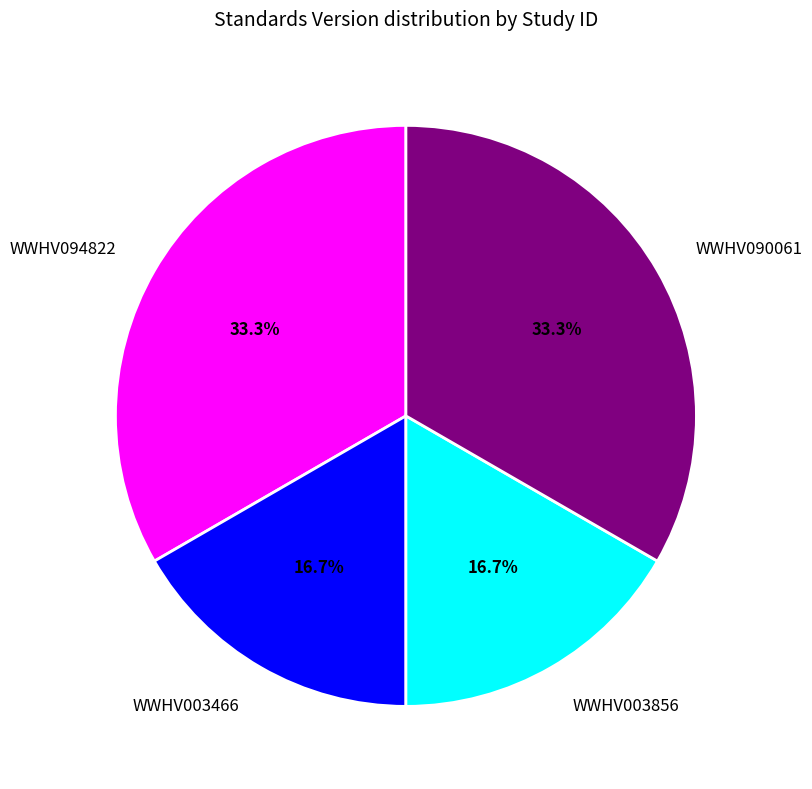

Do WWHV094822 and WWHV090061 together represent more than half of the pie?

Yes